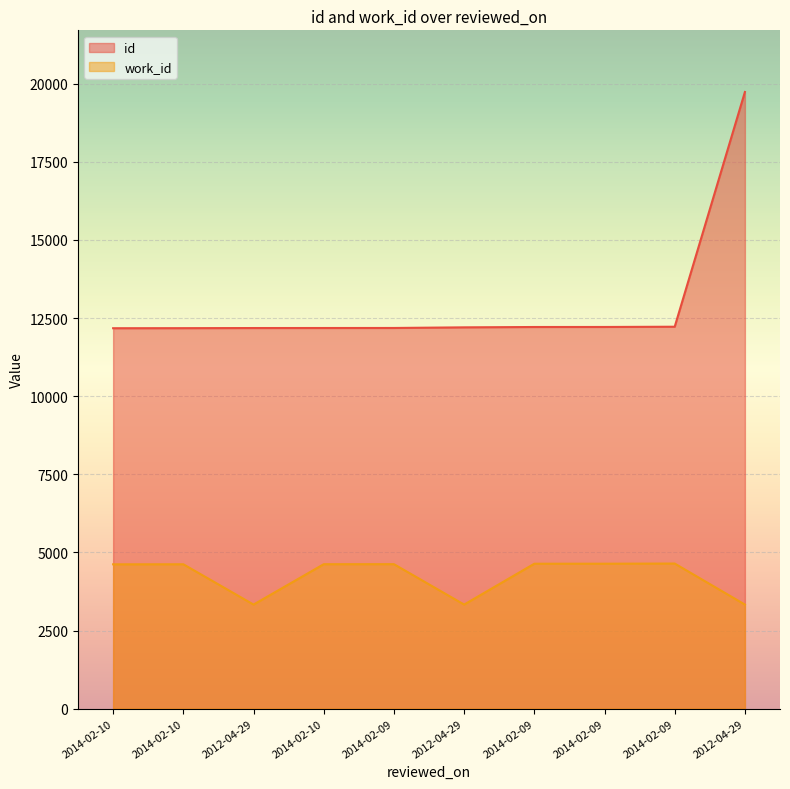

At how many categories does at least one series exceed 15146?

1